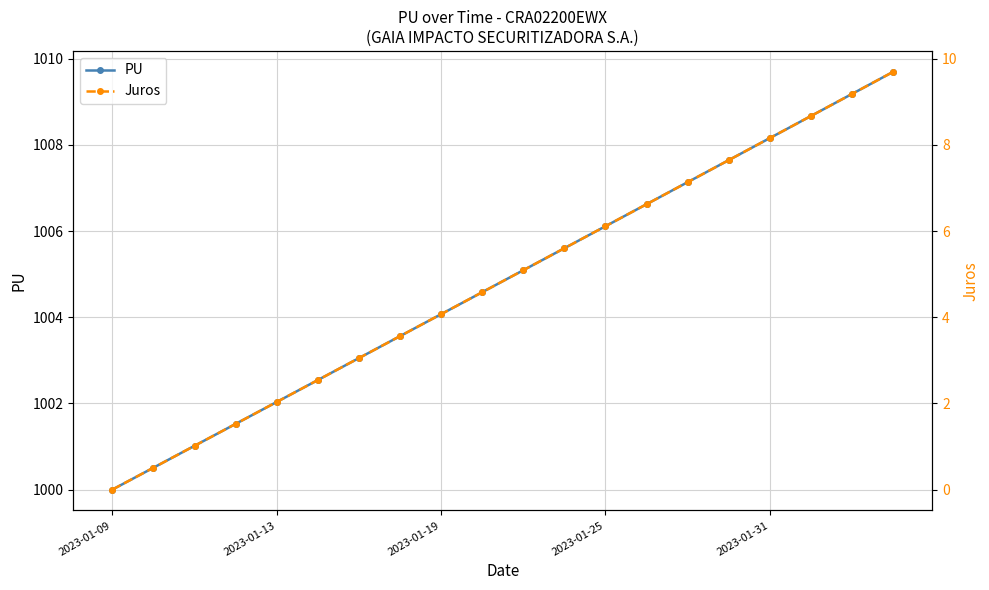

What is the difference between the maximum and minimum values in the PU series?

9.7